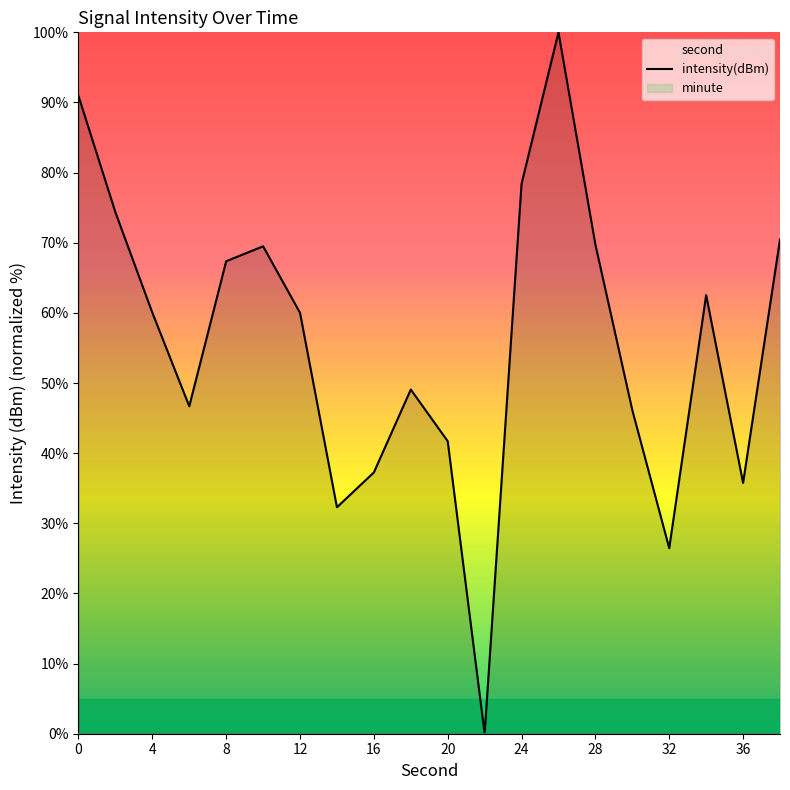

Reading left to right, extract all data points from this chart.

90.9	74.3	60.0	46.7	67.4	69.5	60.0	32.3	37.3	49.1	41.7	0.0	78.4	100.0	69.7	46.1	26.4	62.5	35.8	70.5